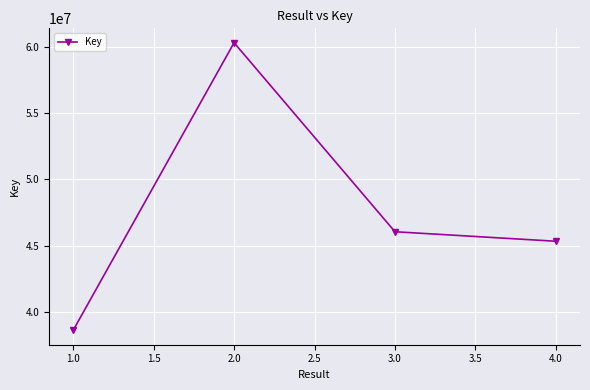

Reading left to right, list all the values displayed in this chart.

38603599	60313658	46046072	45328441